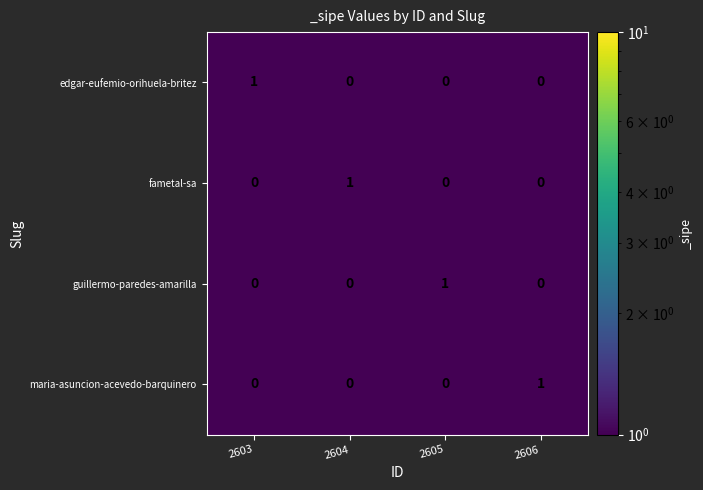

What is the difference between the highest and lowest values at 2603?

1